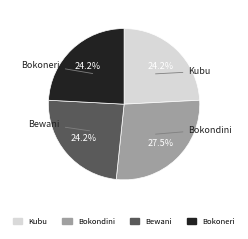

Does Bokoneri account for over 50% of the chart?

No